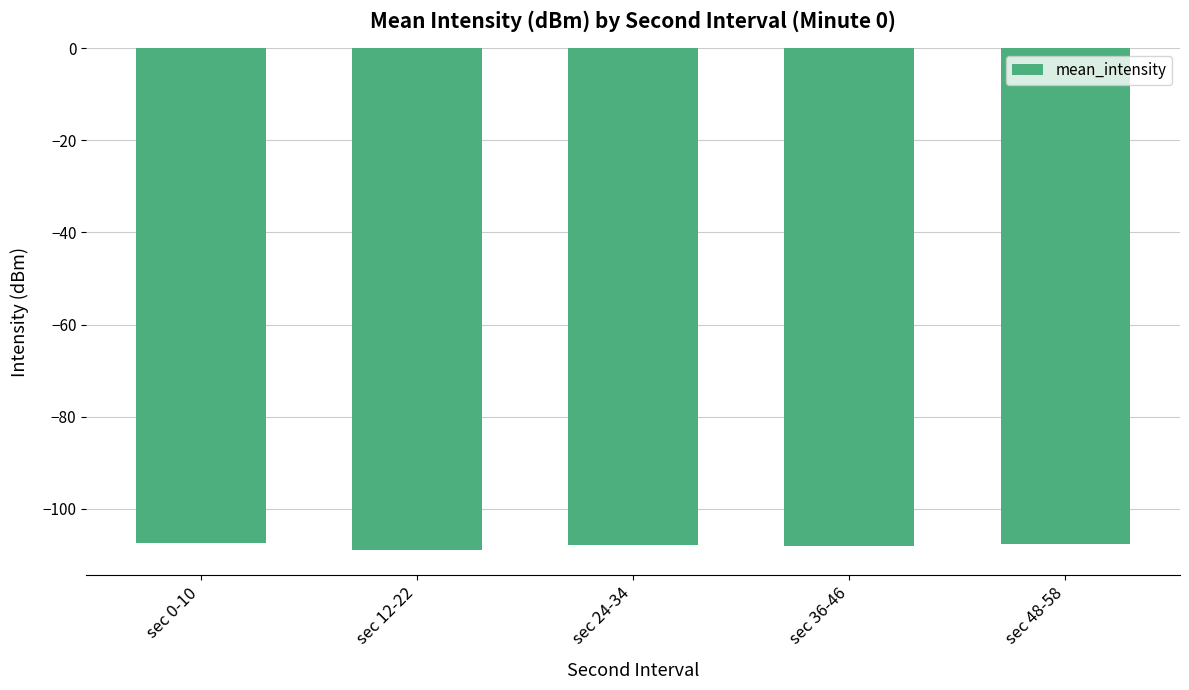

What is the sum of the values at sec 12-22 and sec 24-34?

-216.9